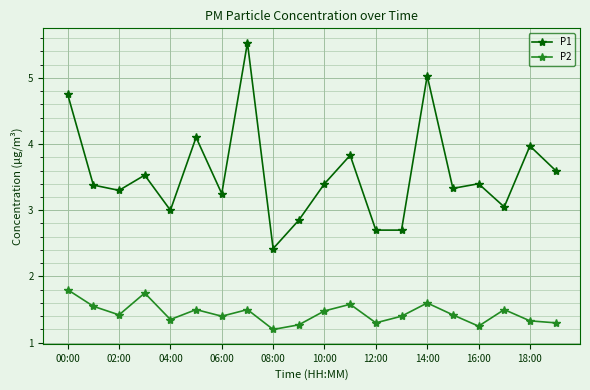

What is the maximum value shown in the chart?

5.5